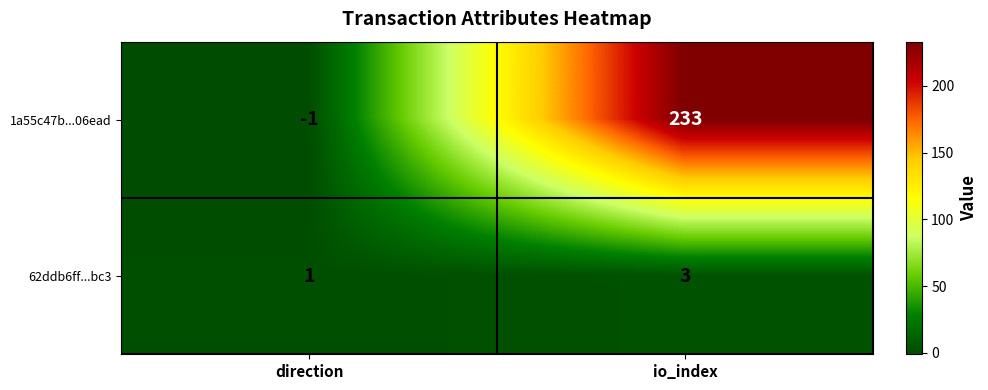

What is the approximate value of 1a55c47b...06ead at io_index, to the nearest 50?

250